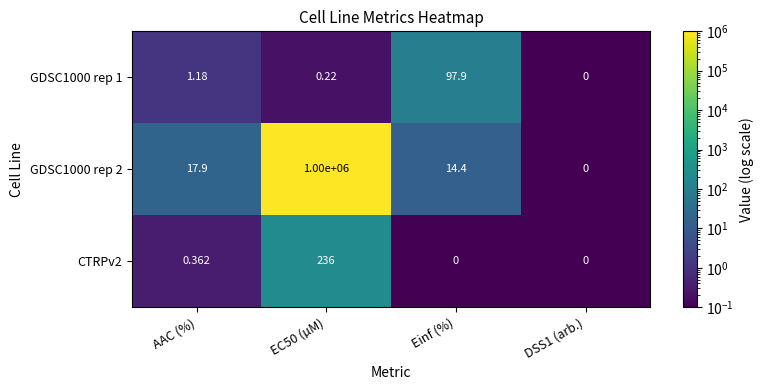

At which label does GDSC1000 rep 1 reach its peak?

Einf (%)